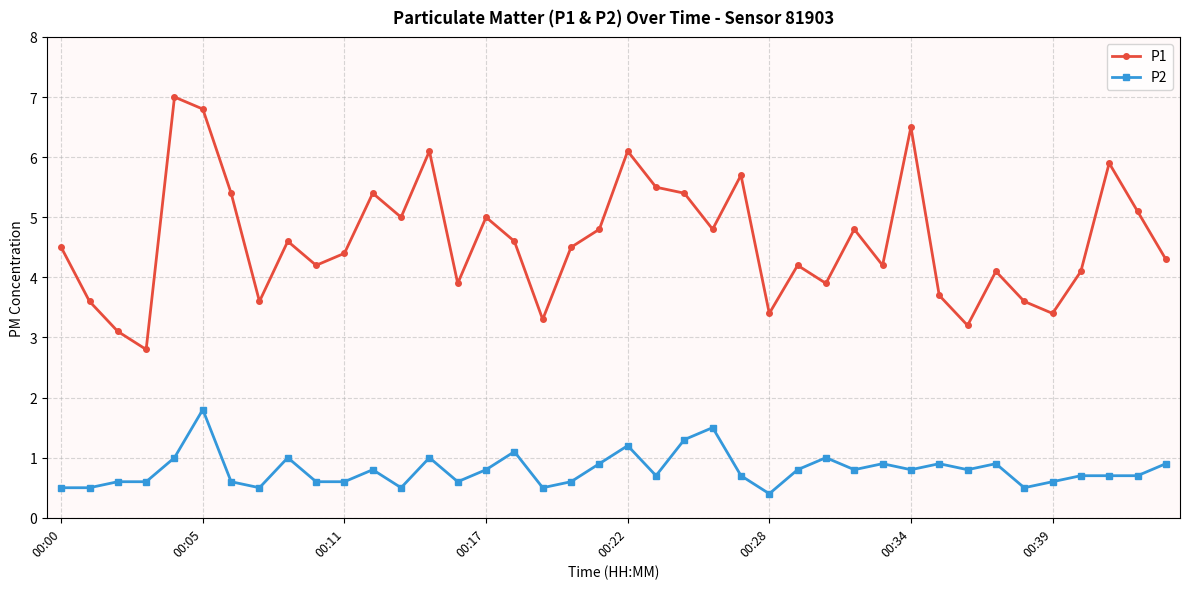

At how many categories does at least one series exceed 6?

5